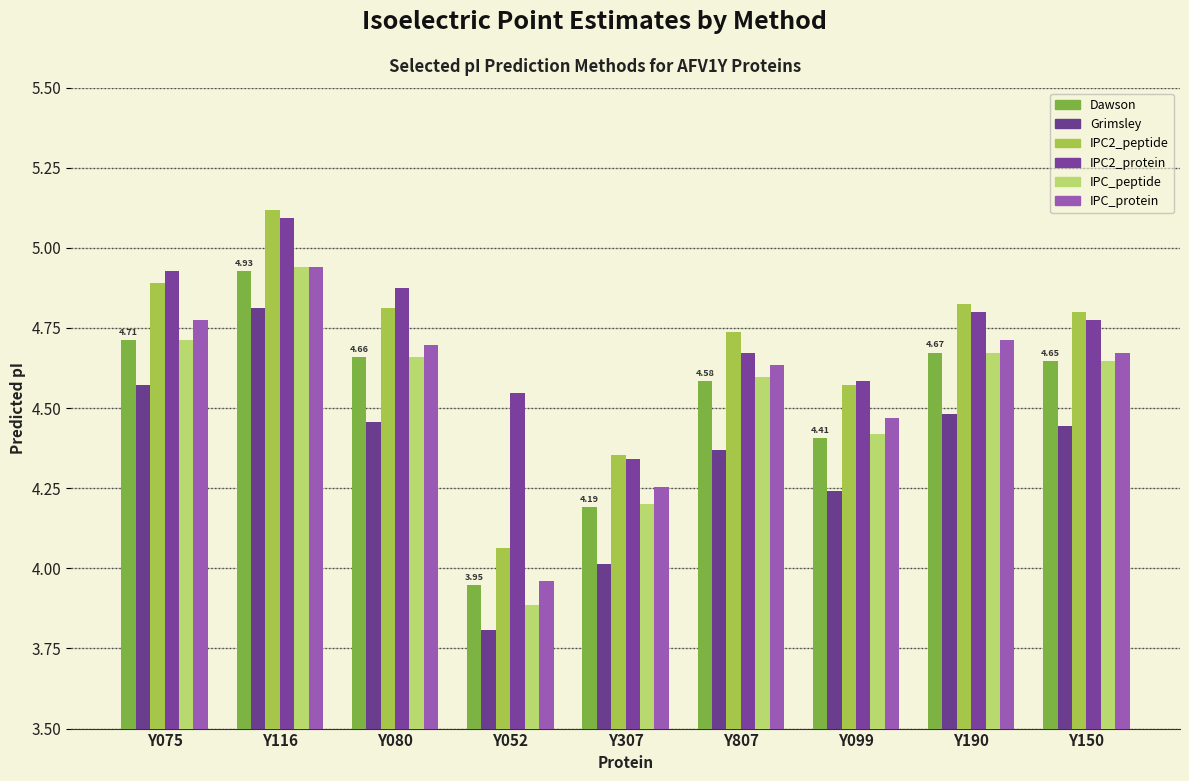

Which series has the widest spread of values?

IPC_peptide